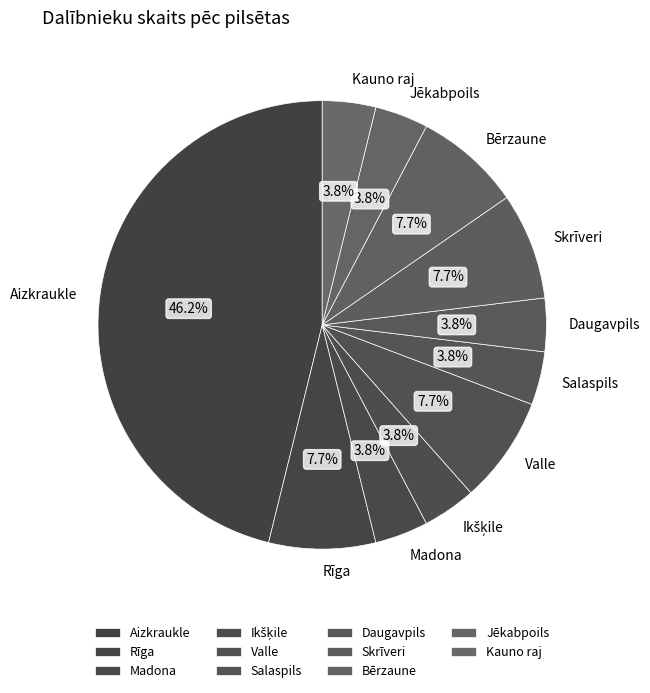

What is the total percentage of Valle and Madona?

11.5%